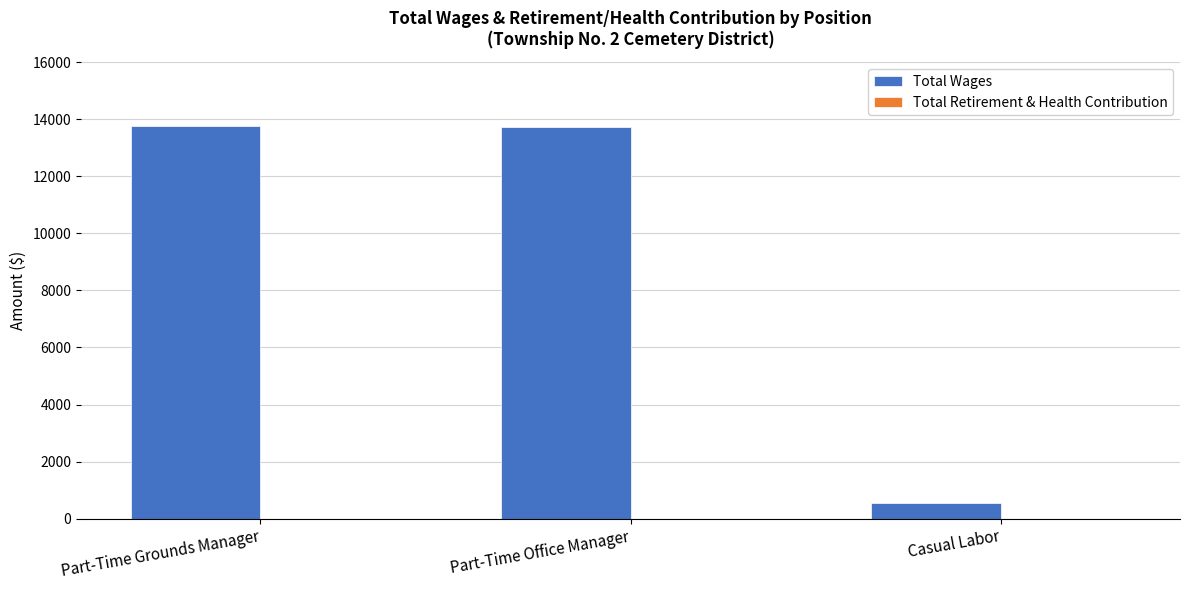

At which category does the chart reach its minimum across all series?

Casual Labor